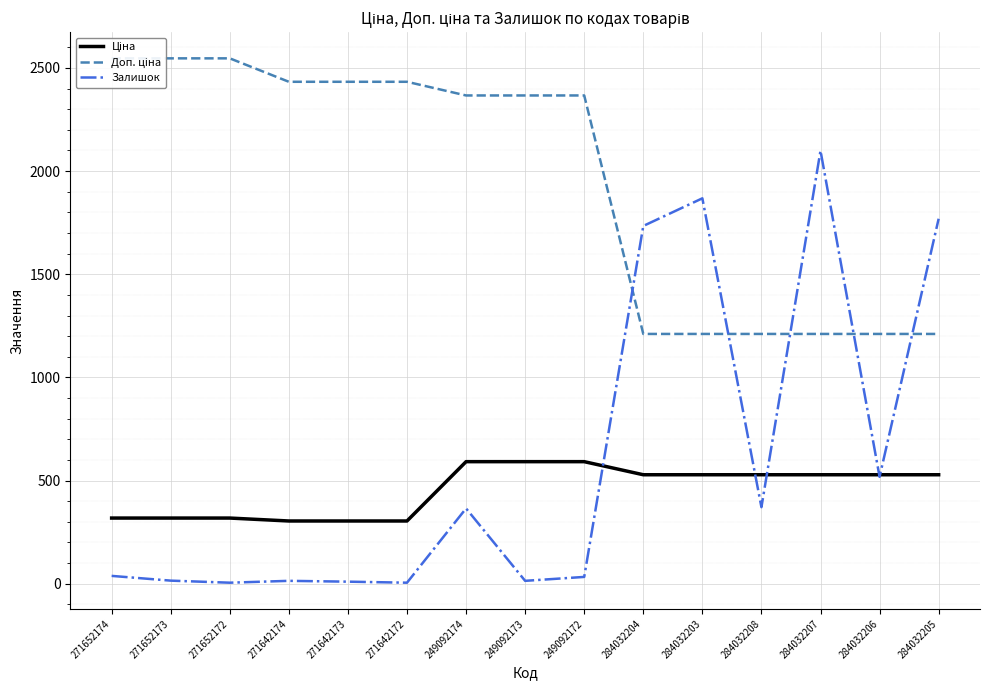

After their last crossing, which series has the higher values: Залишок or Доп. ціна?

Залишок